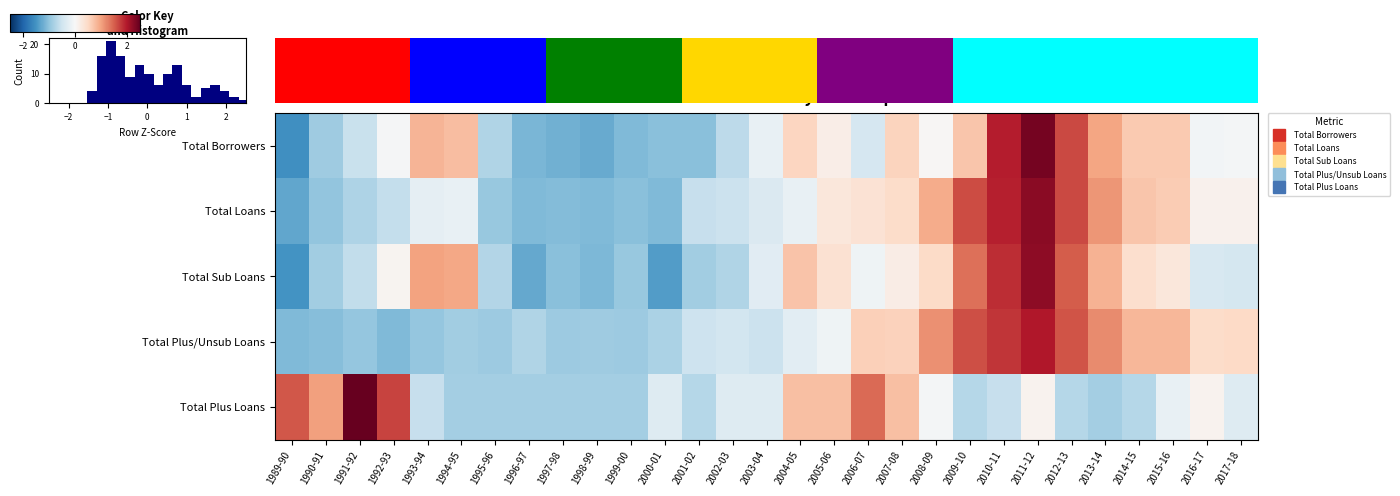

Count the number of data series in this chart.

5